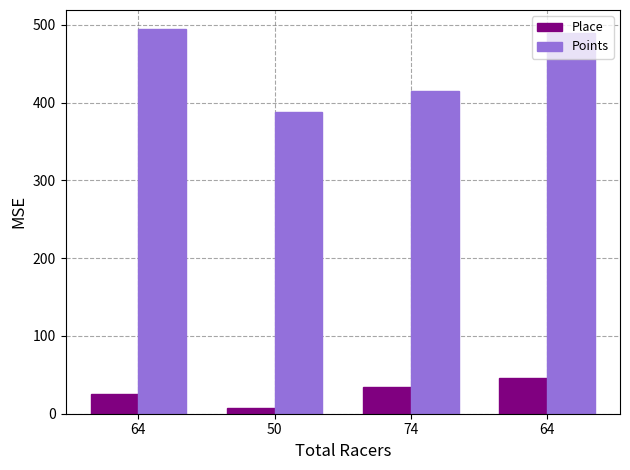

Is it true that Place equals 46.0 at 64?

True